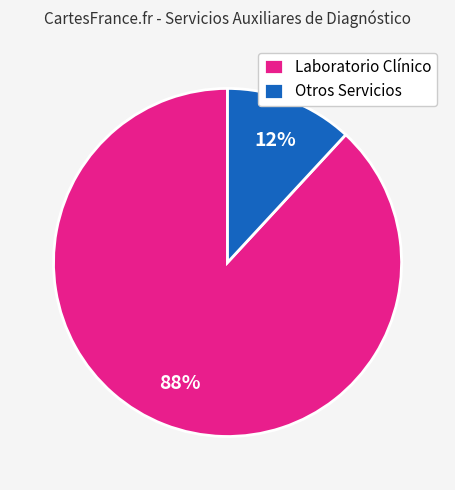

Which has a higher value, Otros Servicios or Laboratorio Clínico?

Laboratorio Clínico